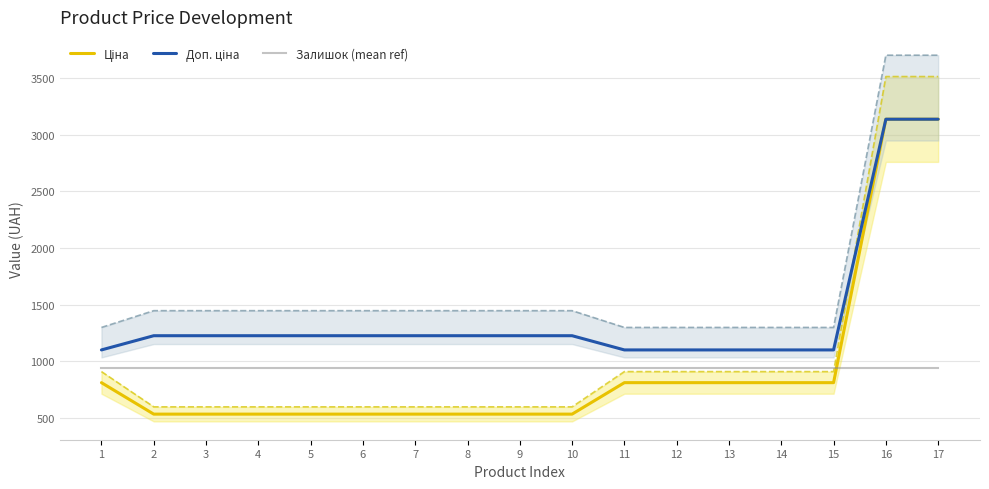

Reading left to right, transcribe all the data shown in this chart.

Ціна: 813.0	535.4	535.4	535.4	535.4	535.4	535.4	535.4	535.4	535.4	813.0	813.0	813.0	813.0	813.0	3136.8	3136.8
Доп. ціна: 1101.8	1227.2	1227.2	1227.2	1227.2	1227.2	1227.2	1227.2	1227.2	1227.2	1101.8	1101.8	1101.8	1101.8	1101.8	3137.0	3137.0
Залишок (mean ref): 939.4	939.4	939.4	939.4	939.4	939.4	939.4	939.4	939.4	939.4	939.4	939.4	939.4	939.4	939.4	939.4	939.4